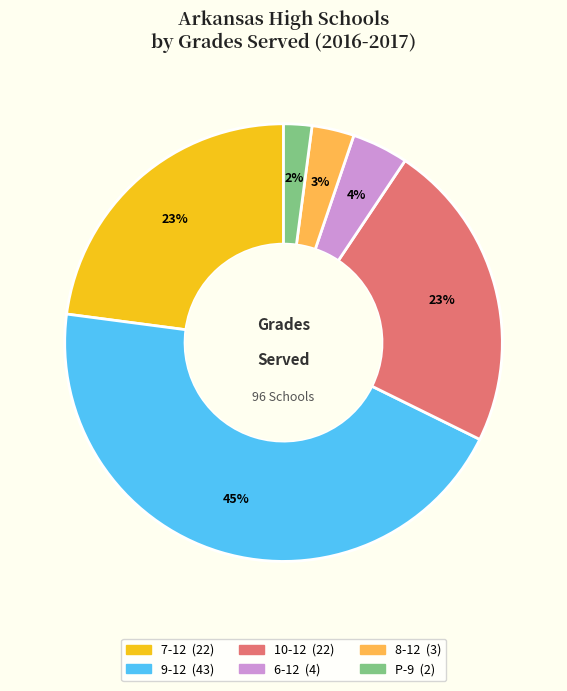

Does any single category account for the majority?

No